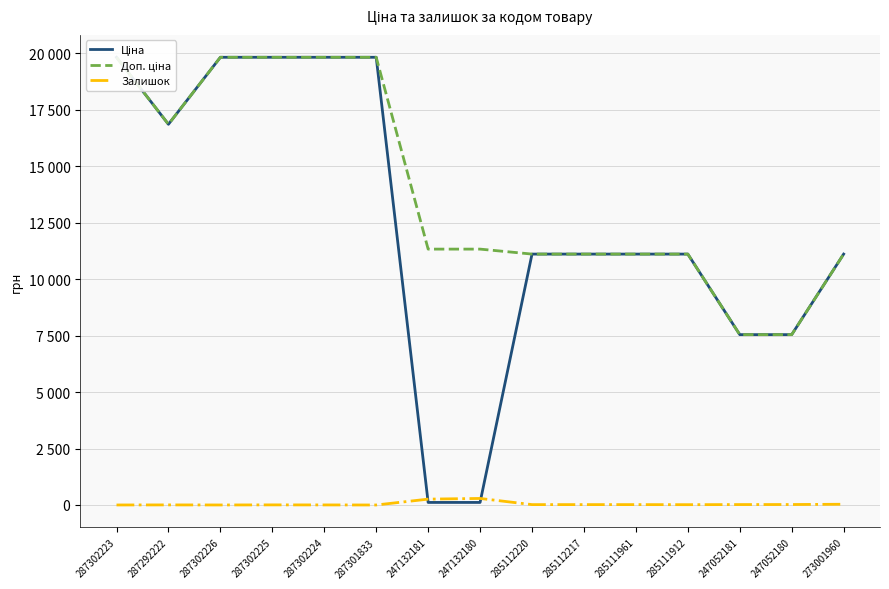

Is it true that Доп. ціна equals 11334.0 at 247132181?

True